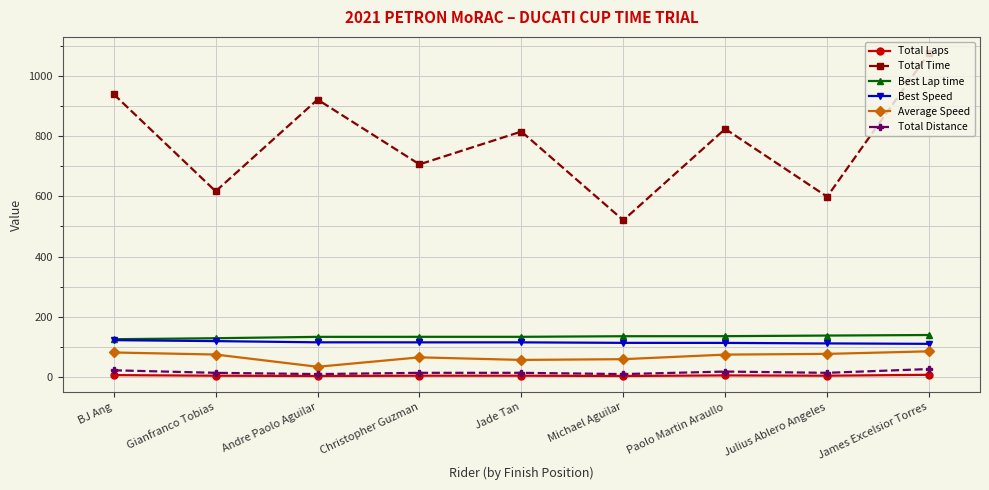

How many distinct data groups are displayed?

6